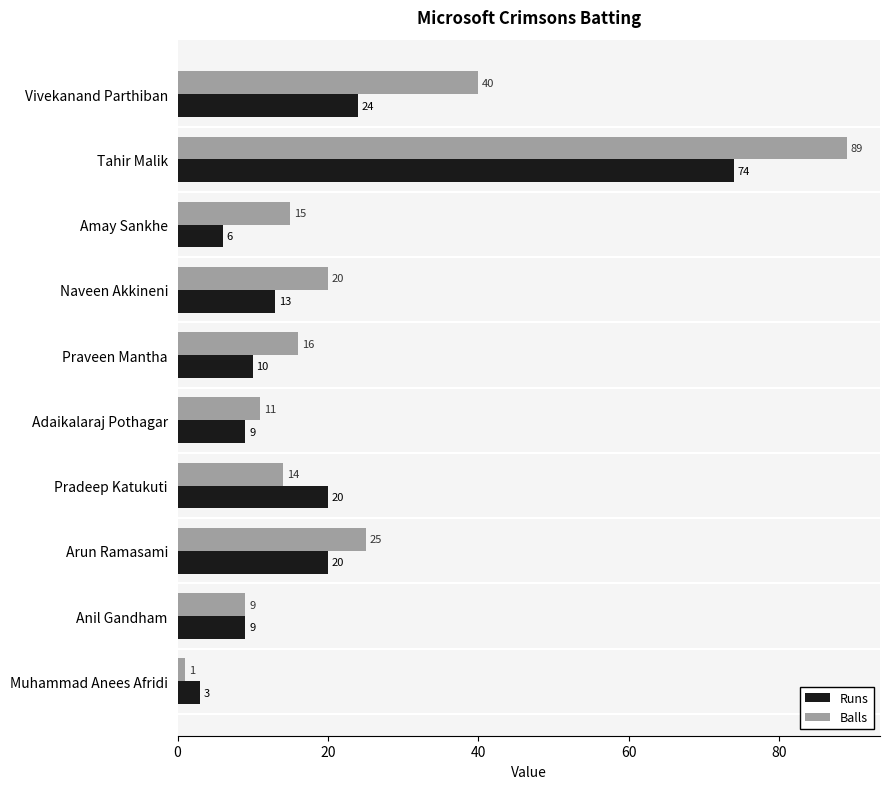

Count the number of categories in the chart.

10